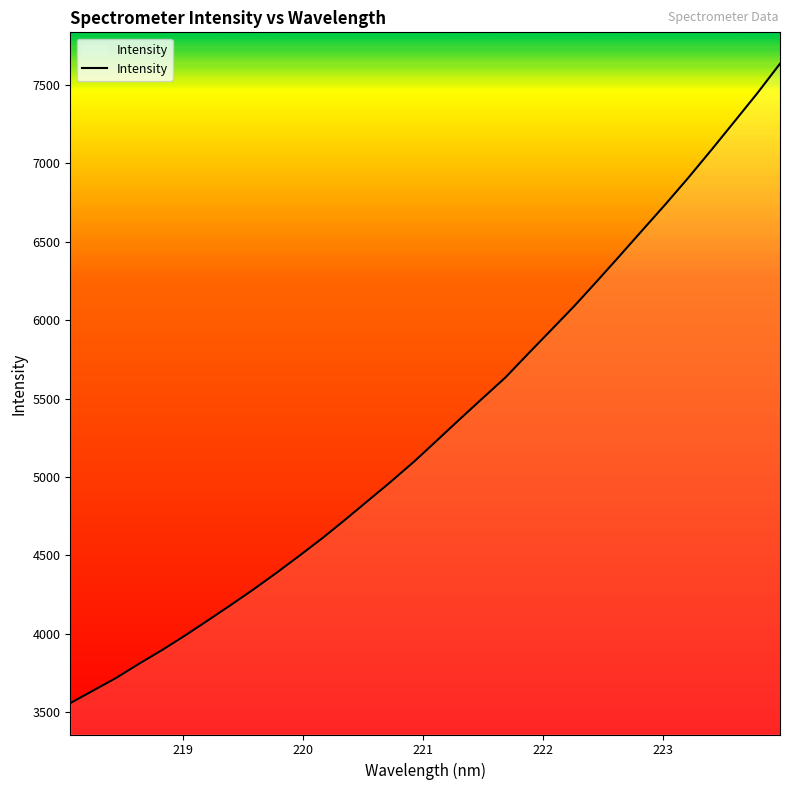

How many values are below 5231?

16